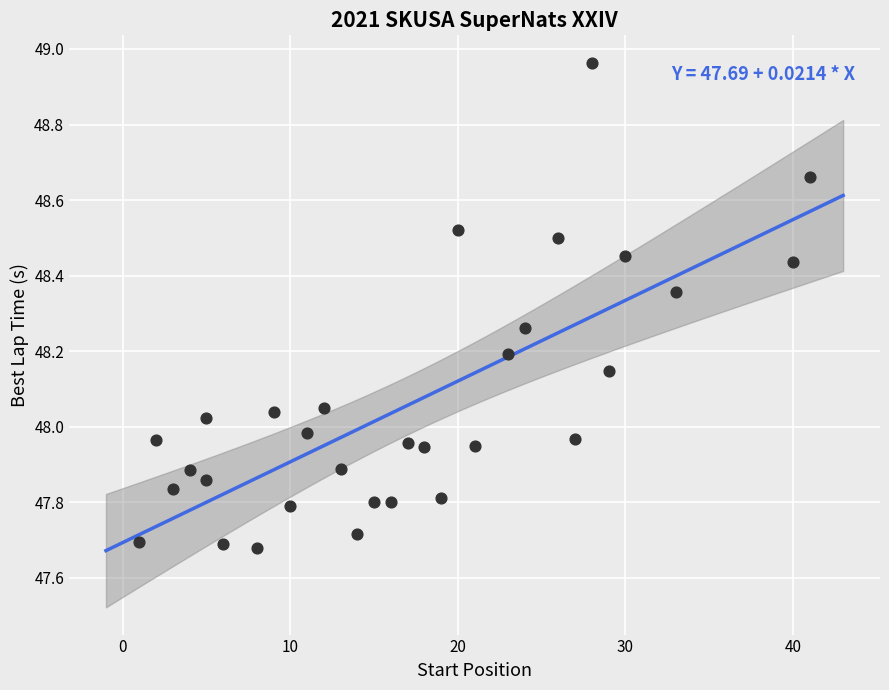

What is the range of X values (max minus min)?

40.0